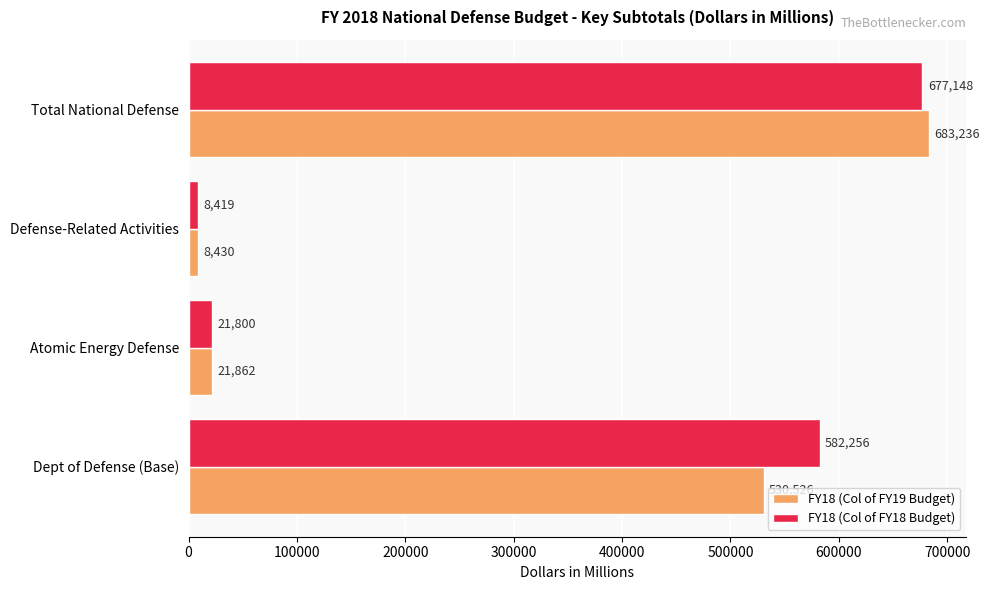

What is the spread (max minus min) of values at Atomic Energy Defense?

62